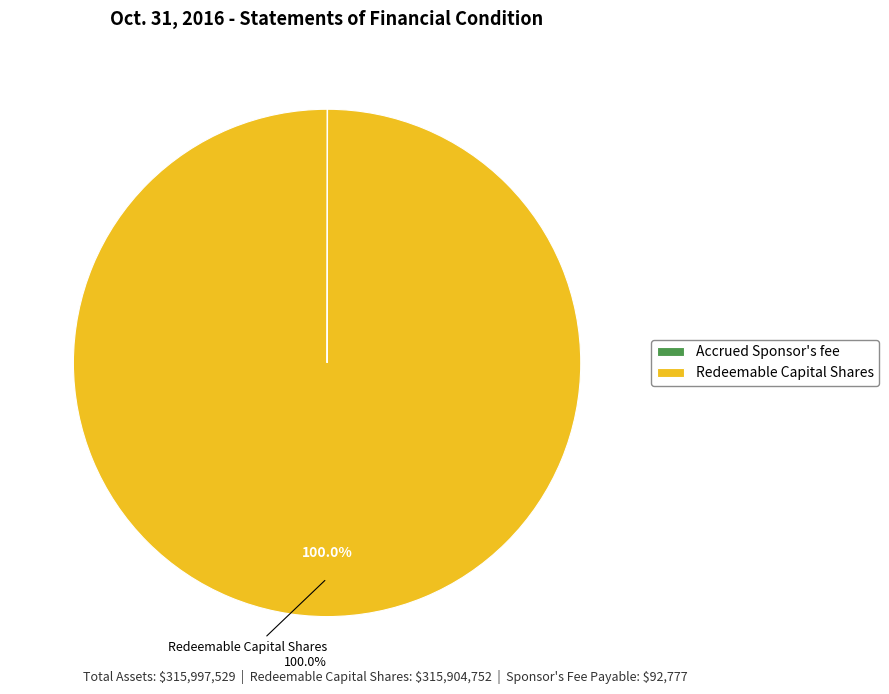

Which category accounts for the majority?

Redeemable Capital Shares